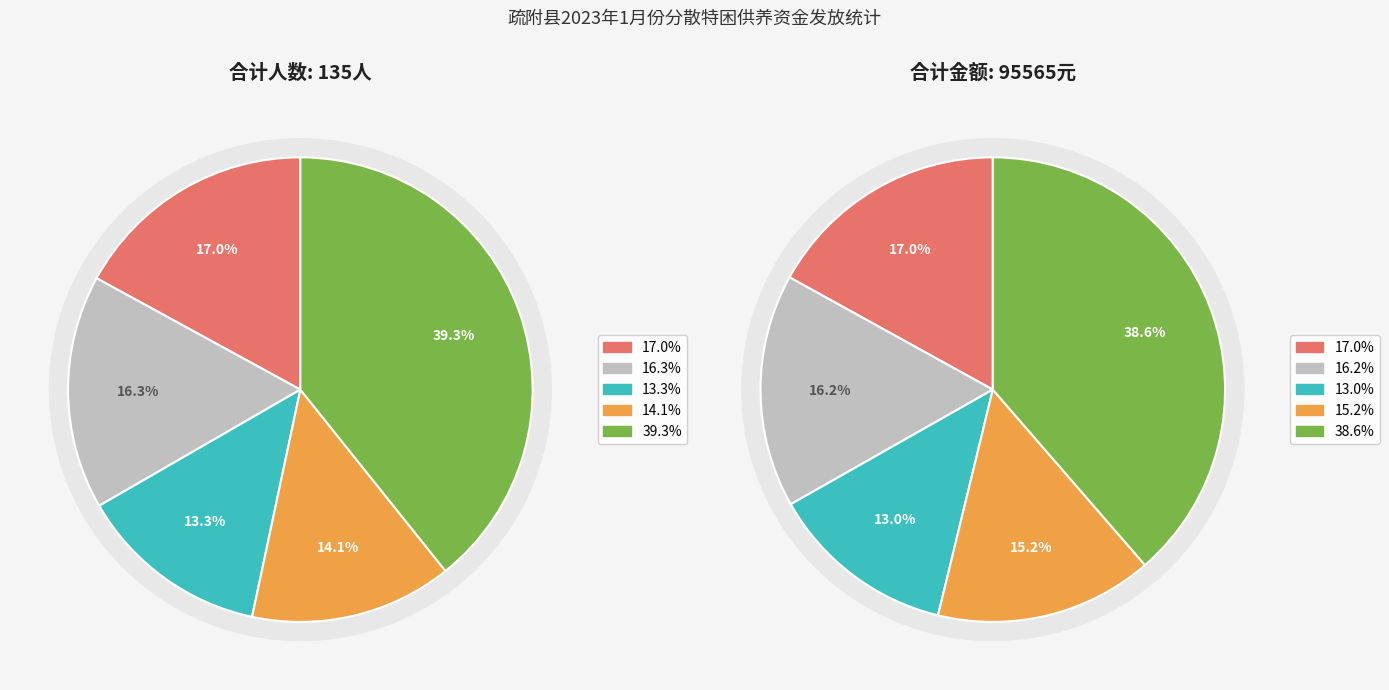

The 托克扎克镇 slice represents 14% of the pie. True or false?

True